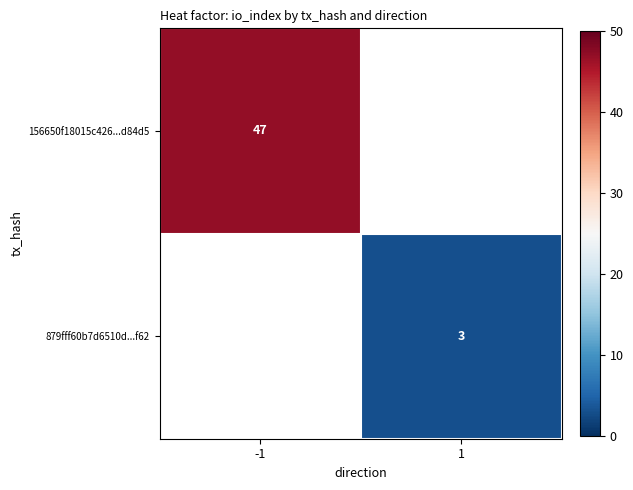

The 879fff60b7d6510d...f62 series shows 3 at 1. True or false?

True